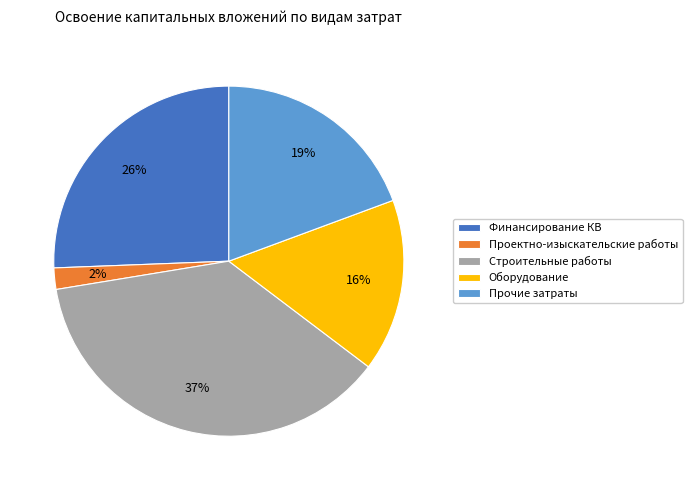

Combined, do Строительные работы and Оборудование account for over 50%?

Yes